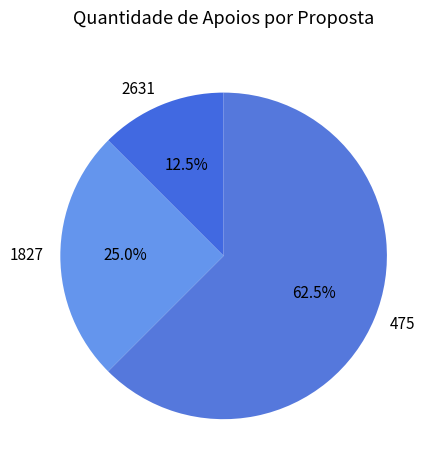

To the nearest percent, what is the difference between the largest and smallest slice percentages?

50%